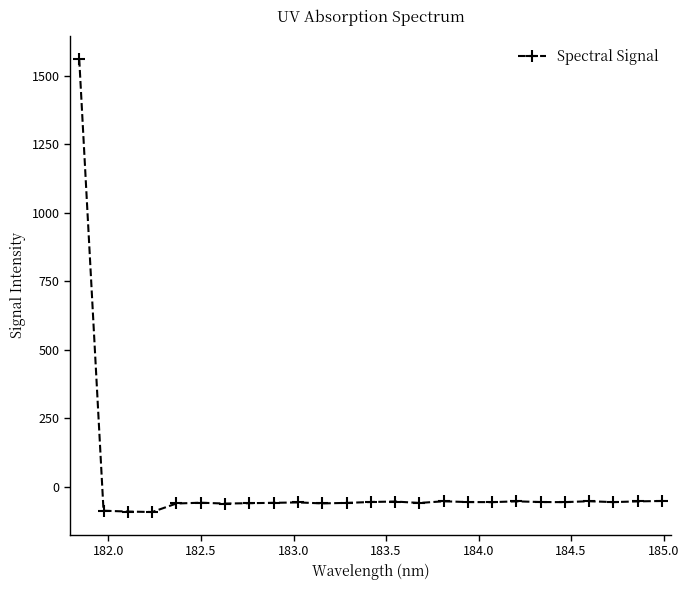

How many categories are shown in the chart?

25